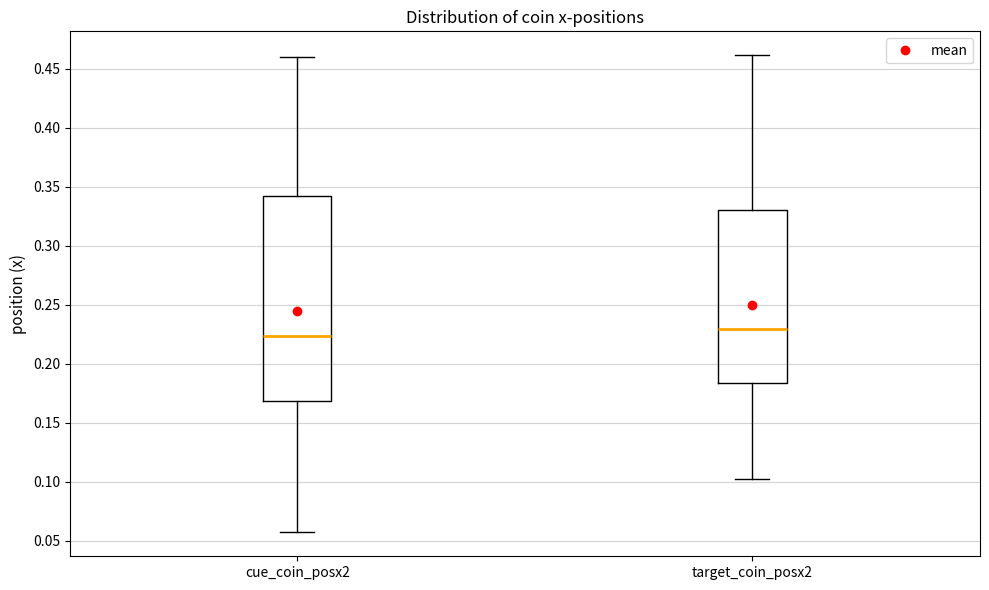

Which box is the tallest, from its lower edge to its upper edge?

cue_coin_posx2